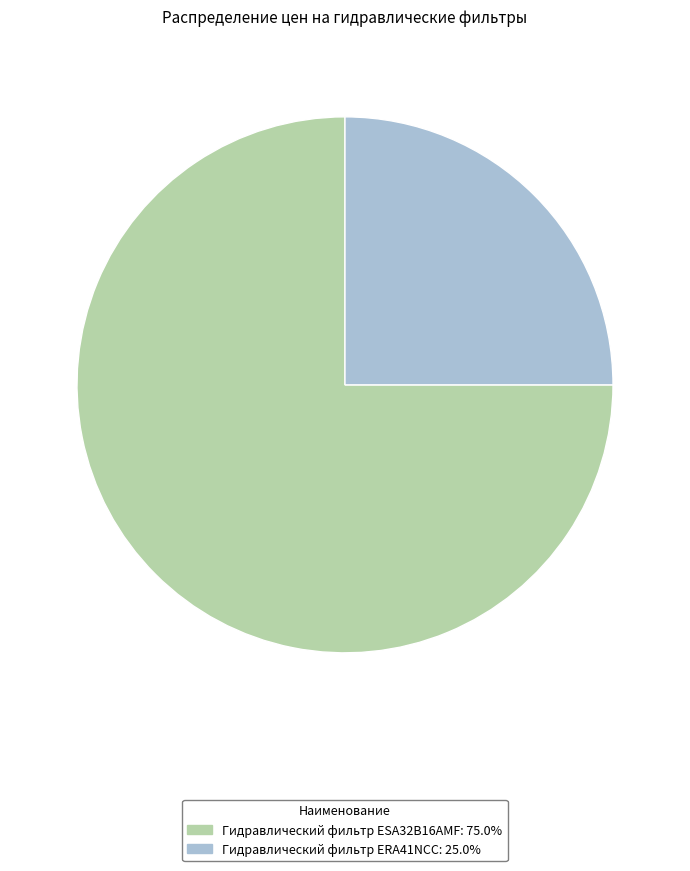

Between Гидравлический фильтр ESA32B16AMF and Гидравлический фильтр ERA41NCC, which is larger?

Гидравлический фильтр ESA32B16AMF